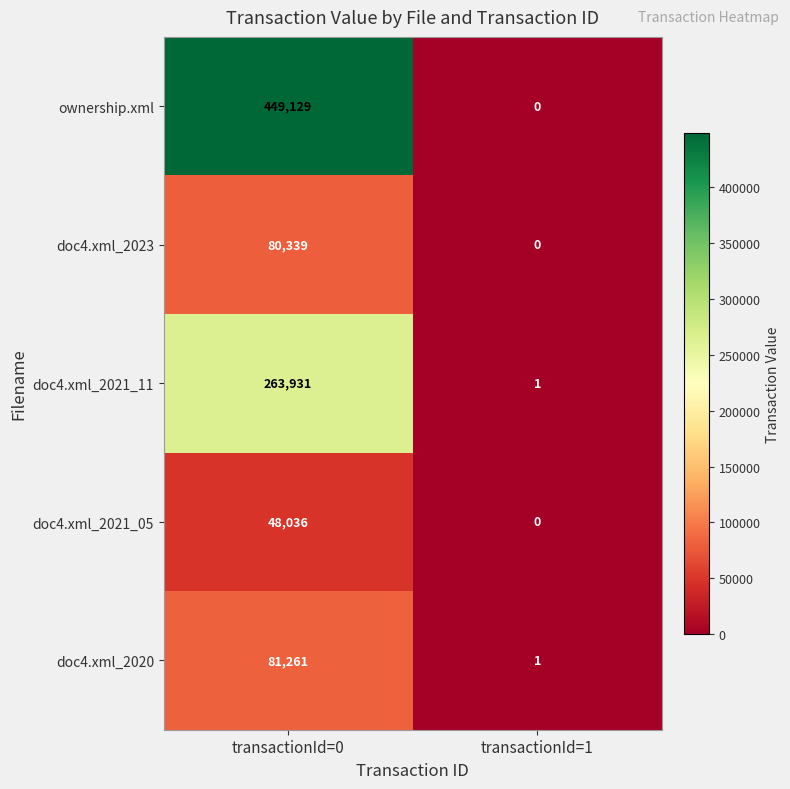

What is the difference between the highest and lowest values at transactionId=1?

1